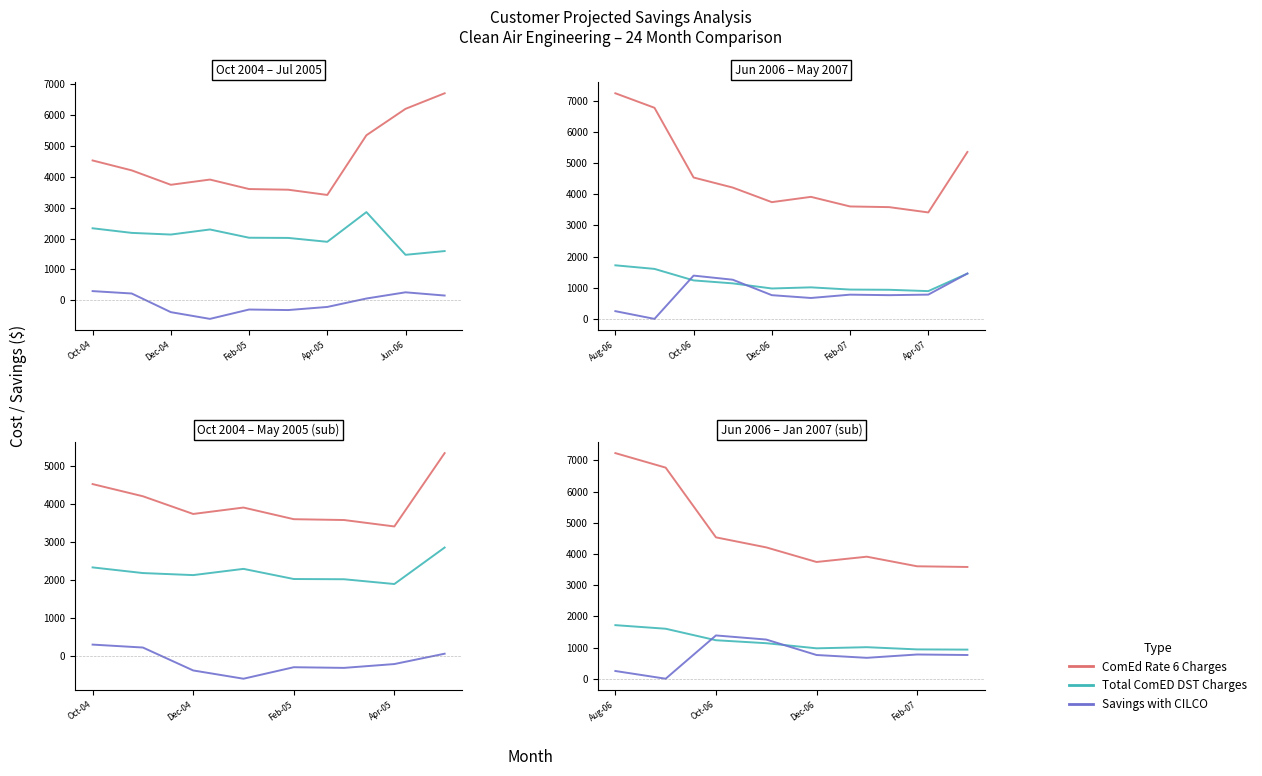

In ComEd Rate 6 Charges, how many points are lower than both neighbors (excluding endpoints)?

1